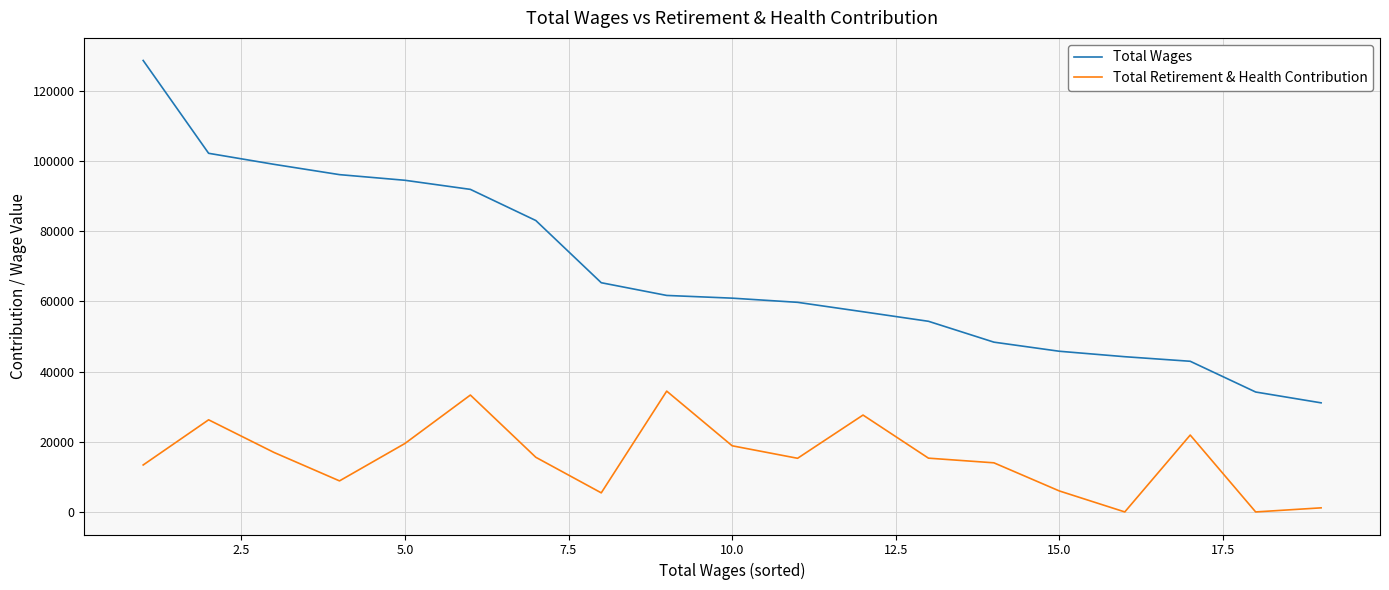

Which series has the widest spread of values?

Total Wages